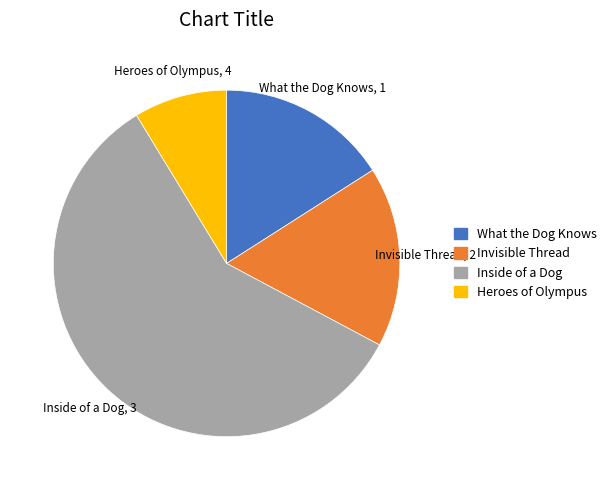

Do Heroes of Olympus and What the Dog Knows together represent more than half of the pie?

No